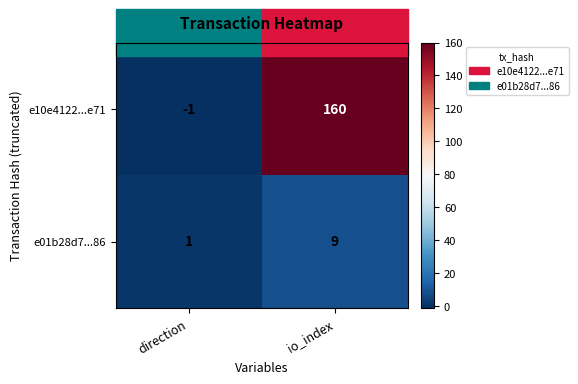

At which label is e10e4122...e71 closest to 79?

direction